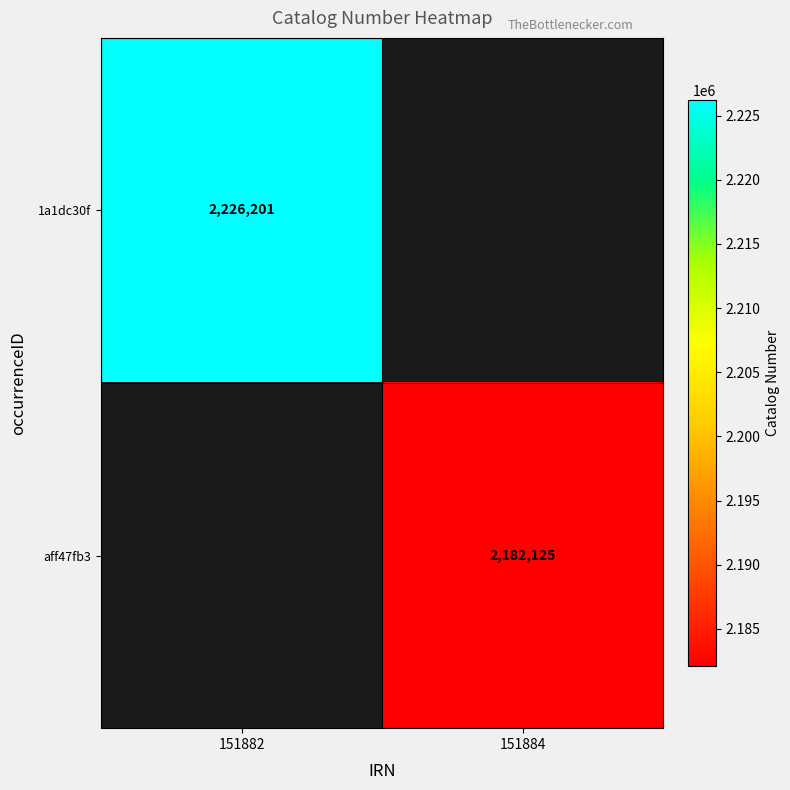

Is it true that aff47fb3 equals 2182125 at 151884?

True